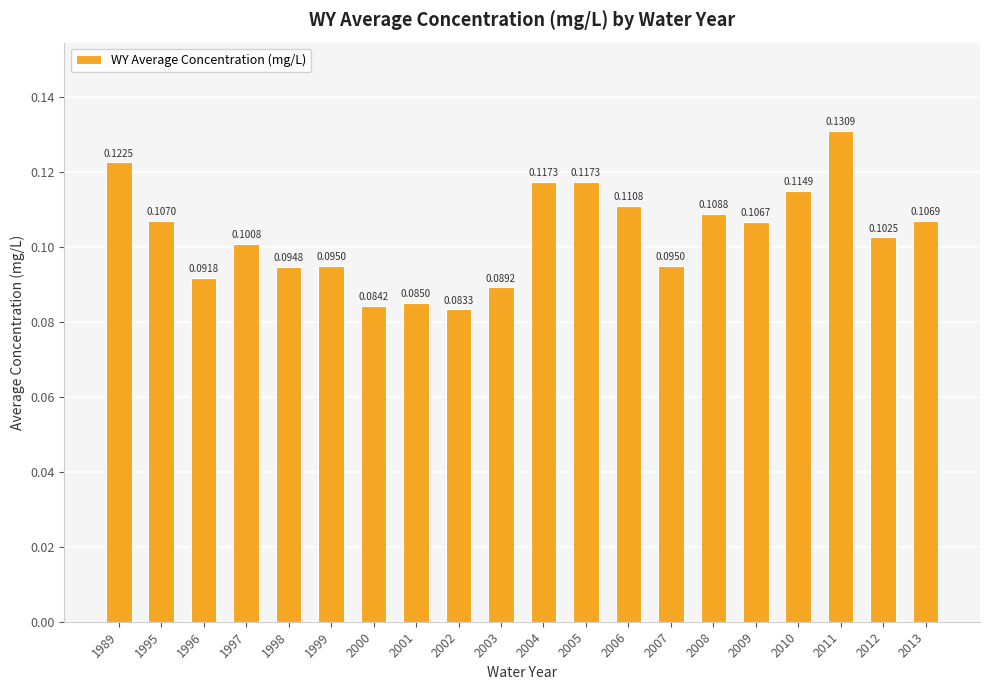

Between 1997 and 2013, which is larger?

2013